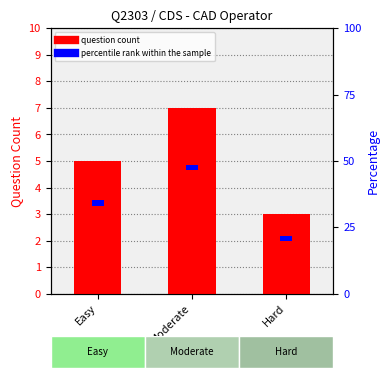

Which has a higher value, Hard or Easy?

Easy